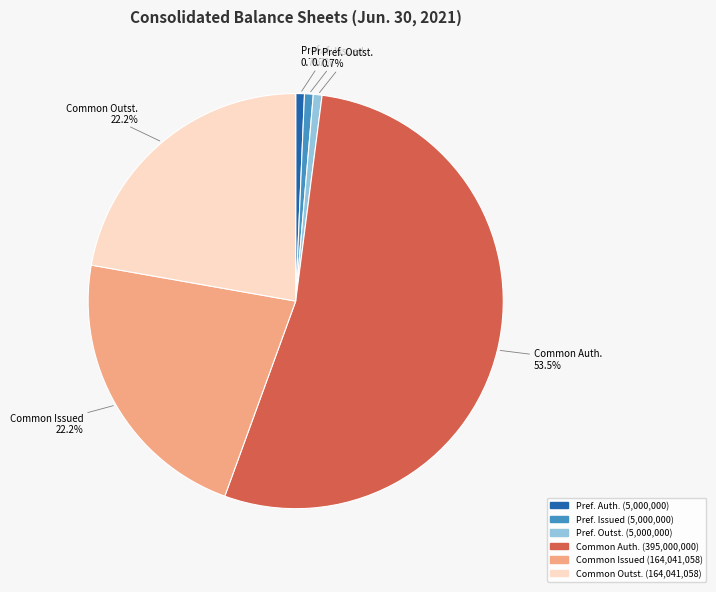

Is there any slice that represents more than half of the pie?

Yes